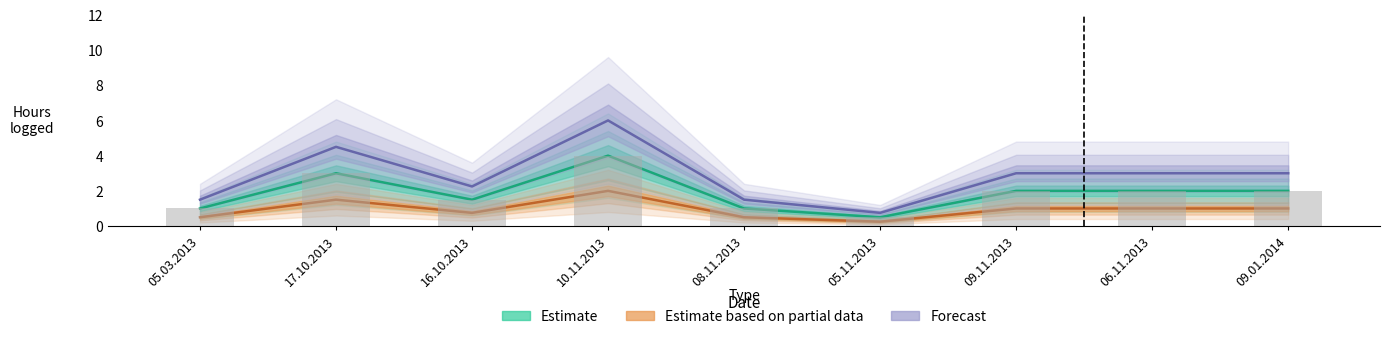

What is the value of the Estimate bar at the 4th from the left?

4.0